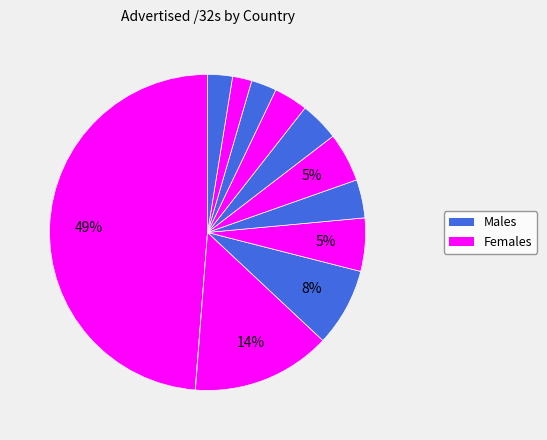

How many slices are in this pie chart?

12